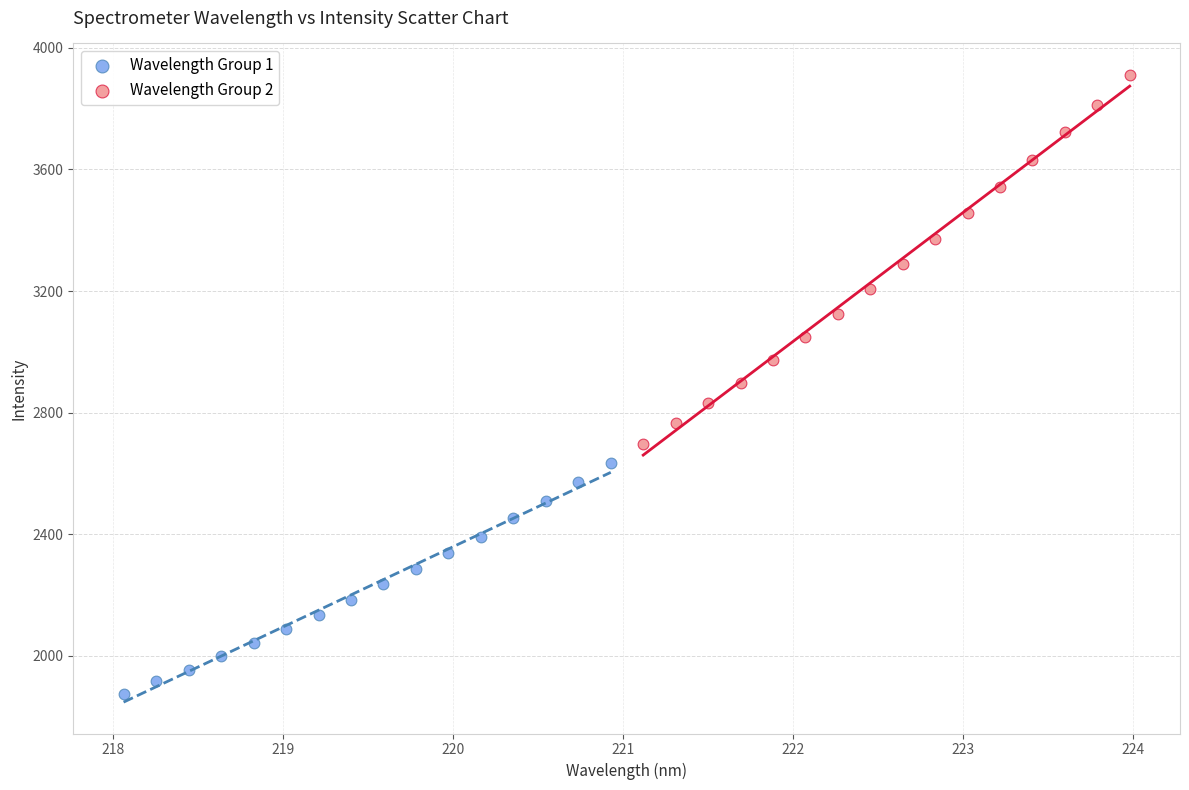

Which series reaches the minimum Y coordinate?

Wavelength Group 1